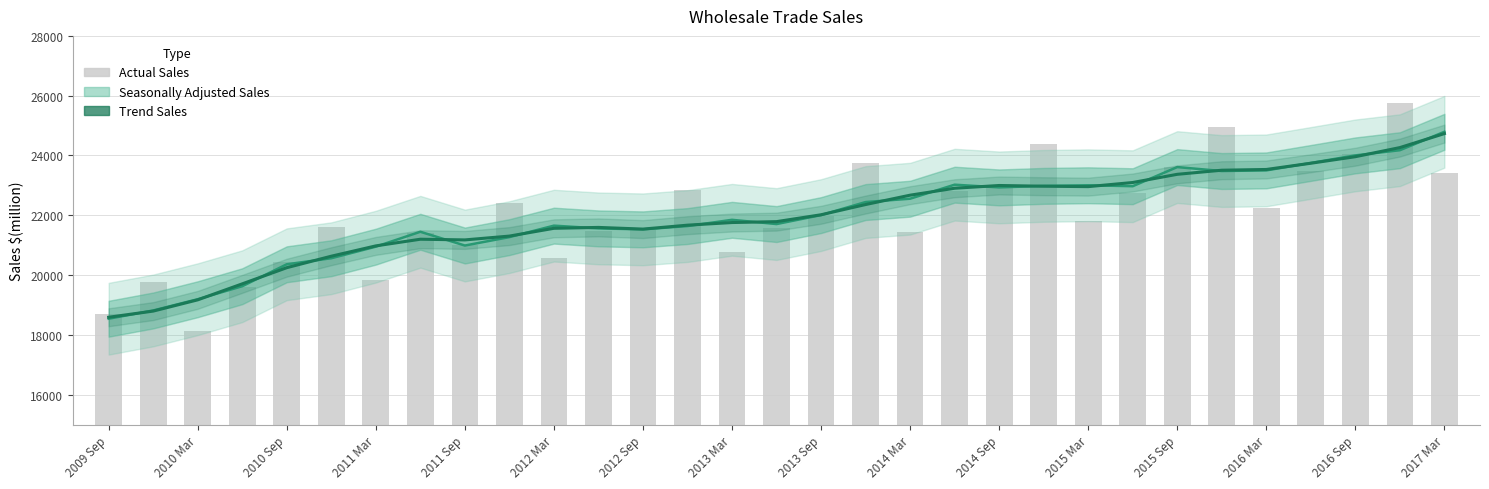

What is the difference between the maximum and minimum values in the Trend Sales series?

6143